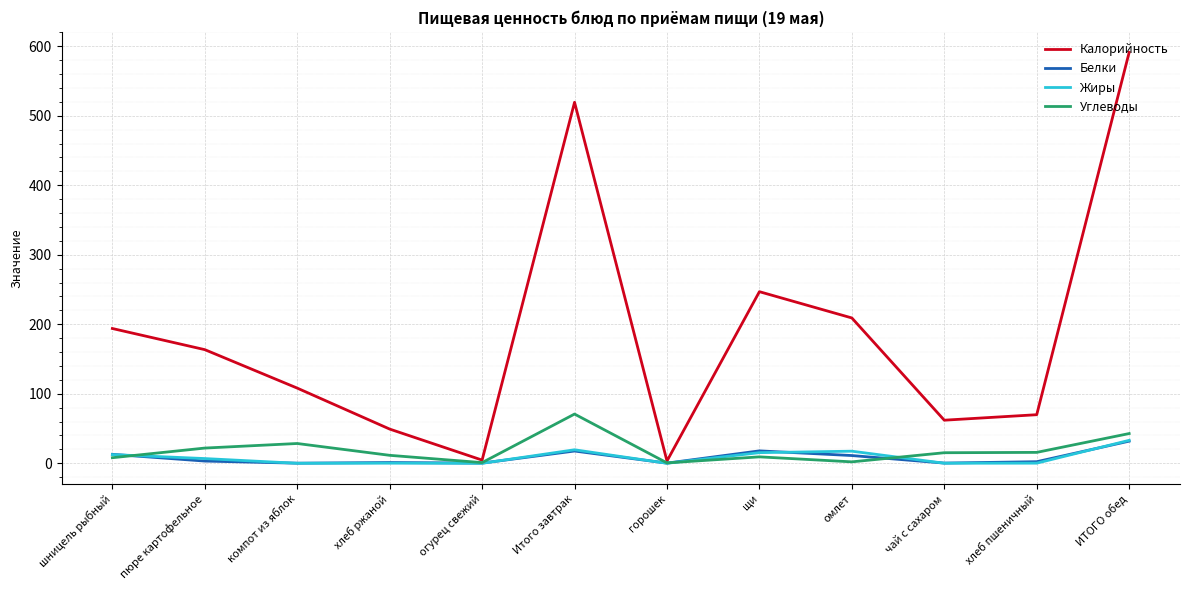

What is the difference between the maximum and minimum values in the Углеводы series?

70.3